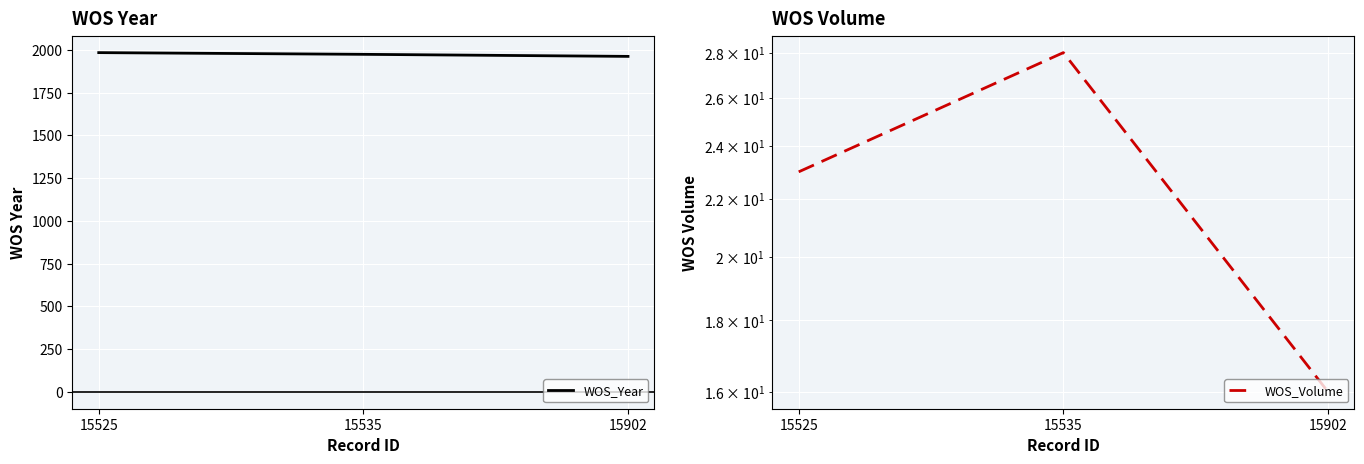

How many values in the WOS_Volume series exceed 23?

1